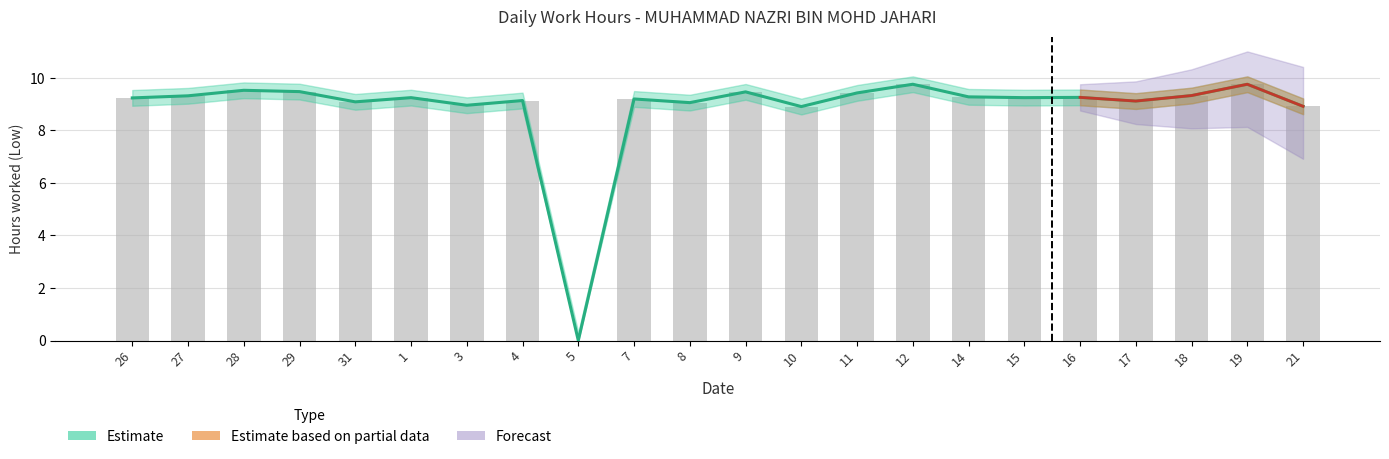

At which category does the chart reach its minimum across all series?

5